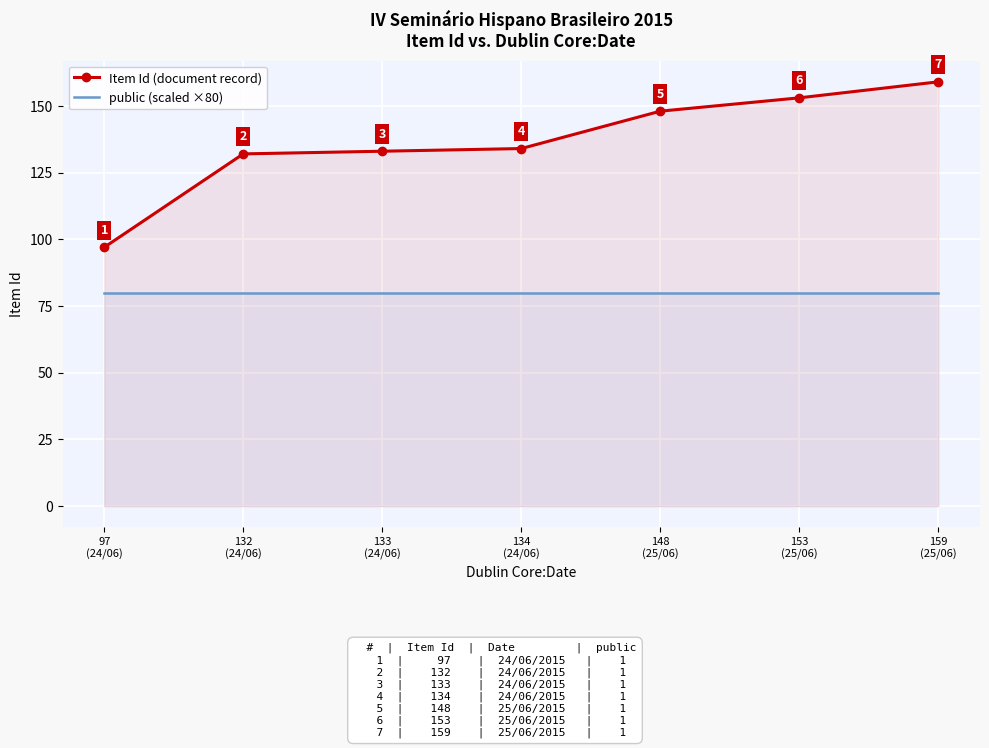

Where is Item Id (document record) nearest to the value 128?

132
(24/06)